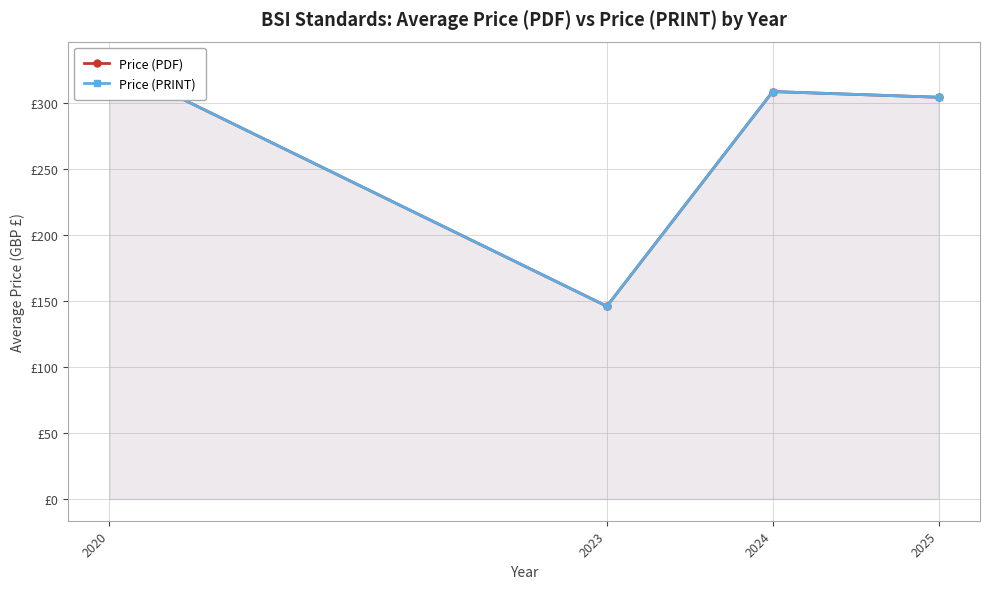

Which category has the lowest value across all series?

2023